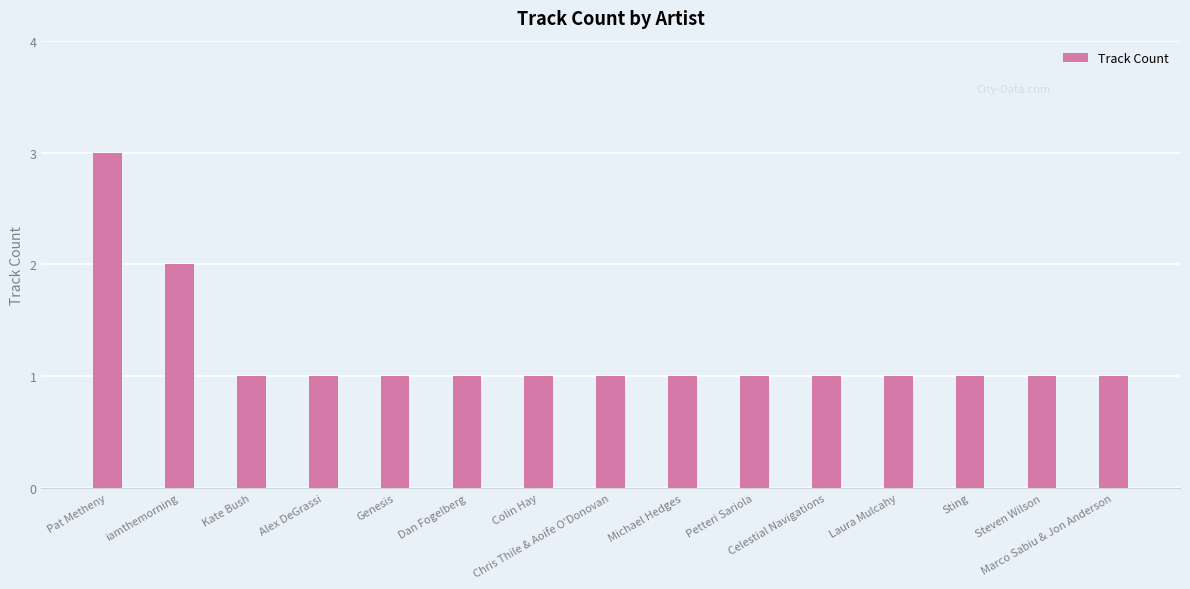

What position from the right is iamthemorning?

14